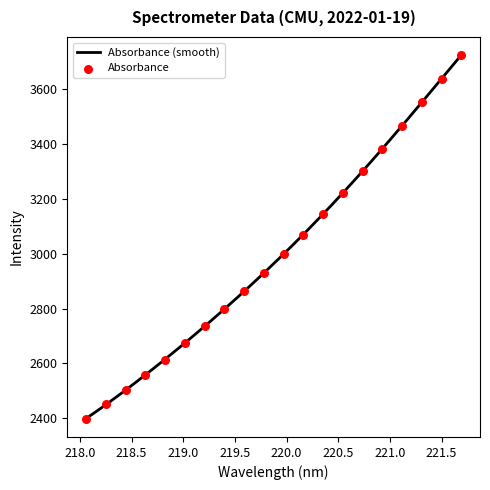

Approximately how many times larger is the value at 219.7801 compared to 220.5444?

0.9